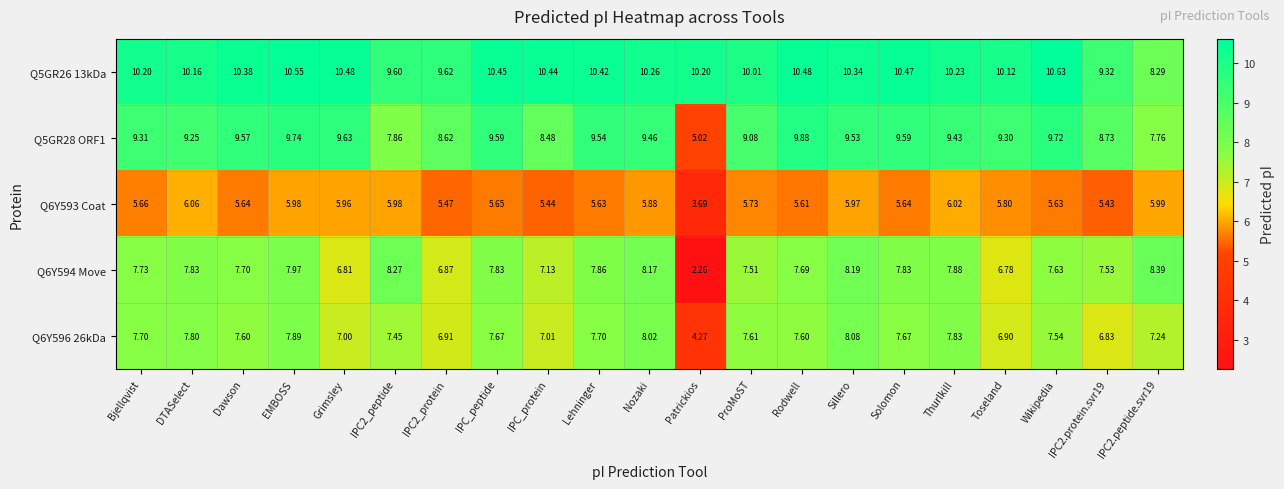

Where does the Q6Y596 26kDa series first go above 7?

Bjellqvist